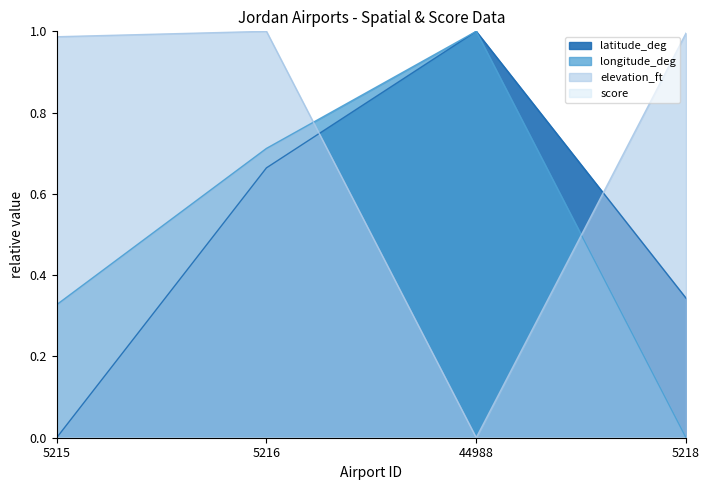

Reading left to right, transcribe all the data shown in this chart.

latitude_deg: 0.0	0.7	1.0	0.3
longitude_deg: 0.3	0.7	1.0	0.0
elevation_ft: 1.0	1.0	0.0	1.0